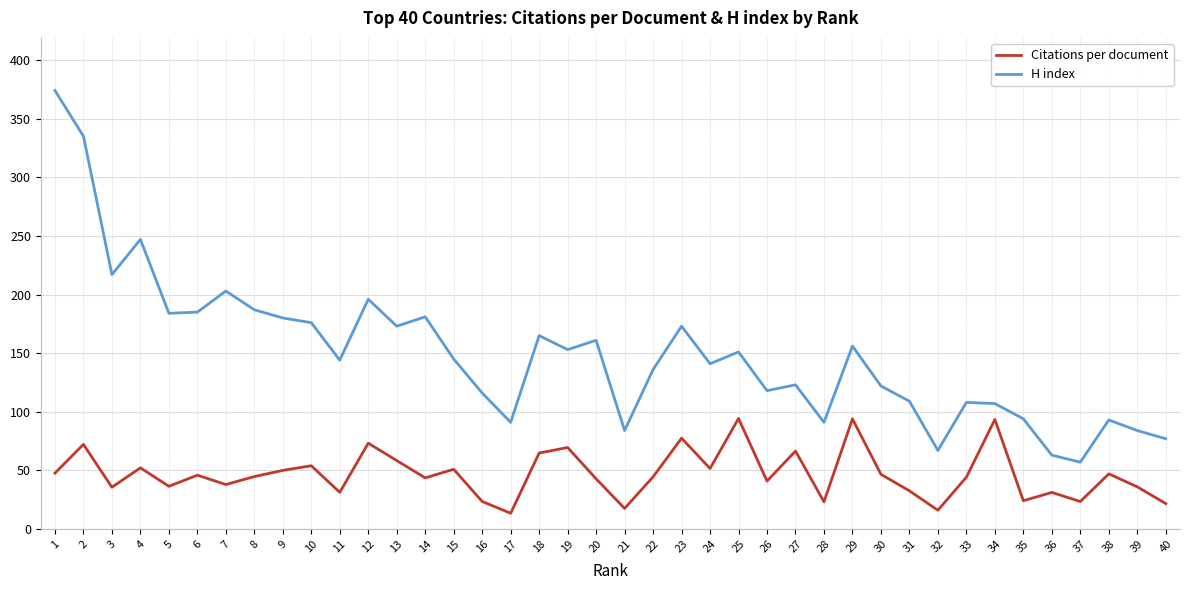

True or false: Citations per document has a value of 47.0 at 38.

True